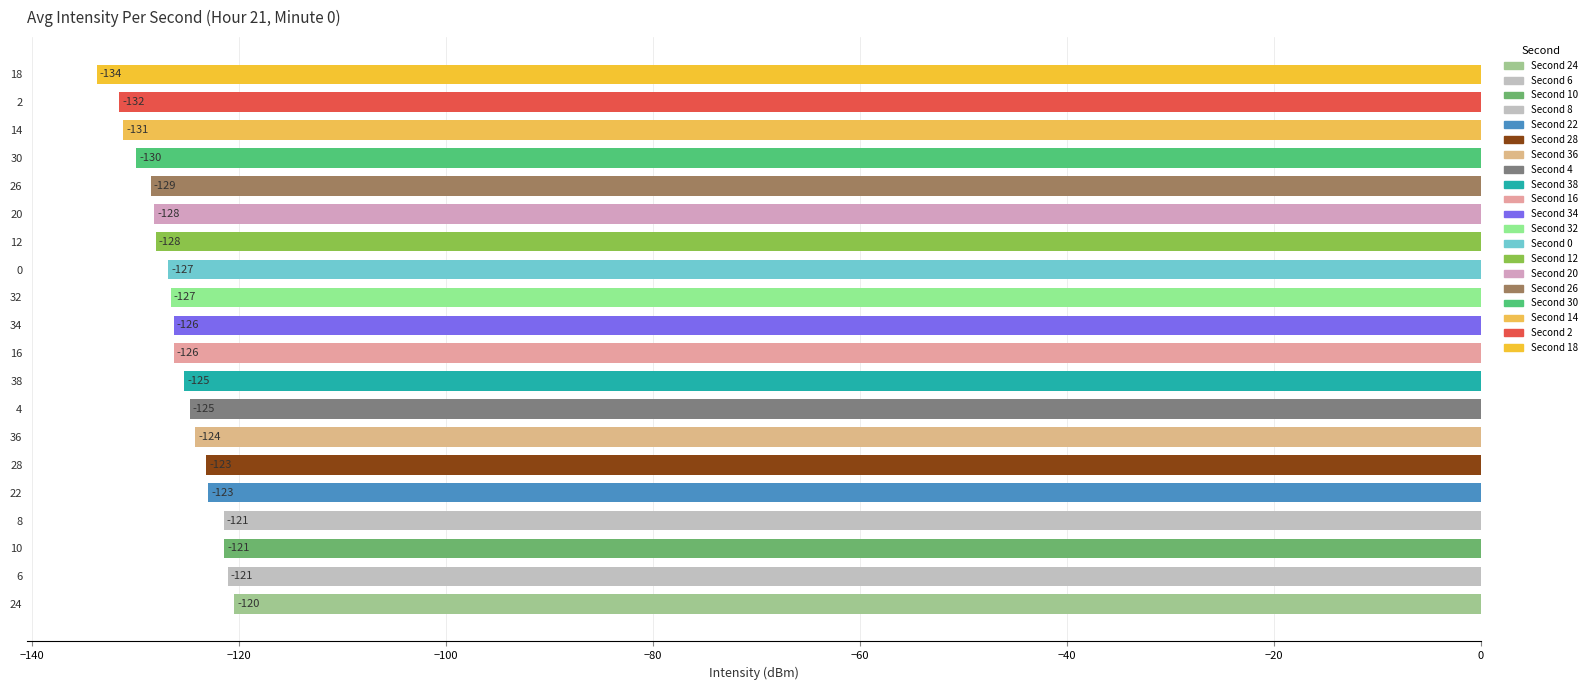

The chart shows a value of -216.8 at 34. True or false?

False